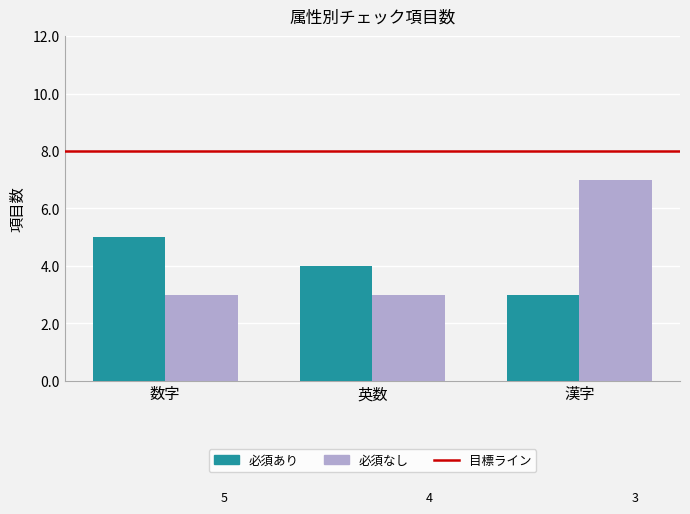

At 漢字, list the series in order from largest to smallest.

必須なし, 必須あり